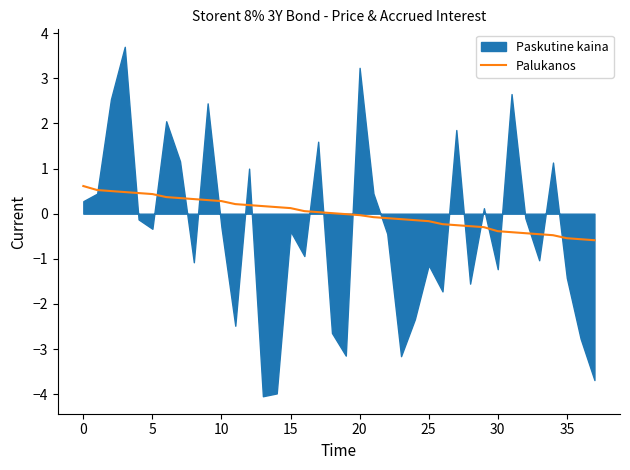

Between 20 and 30, which is larger?

20